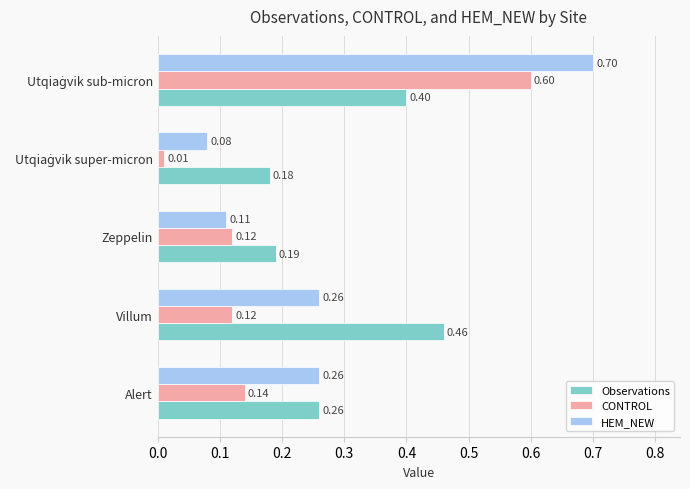

List the series in order of their peak value, lowest first.

Observations, CONTROL, HEM_NEW